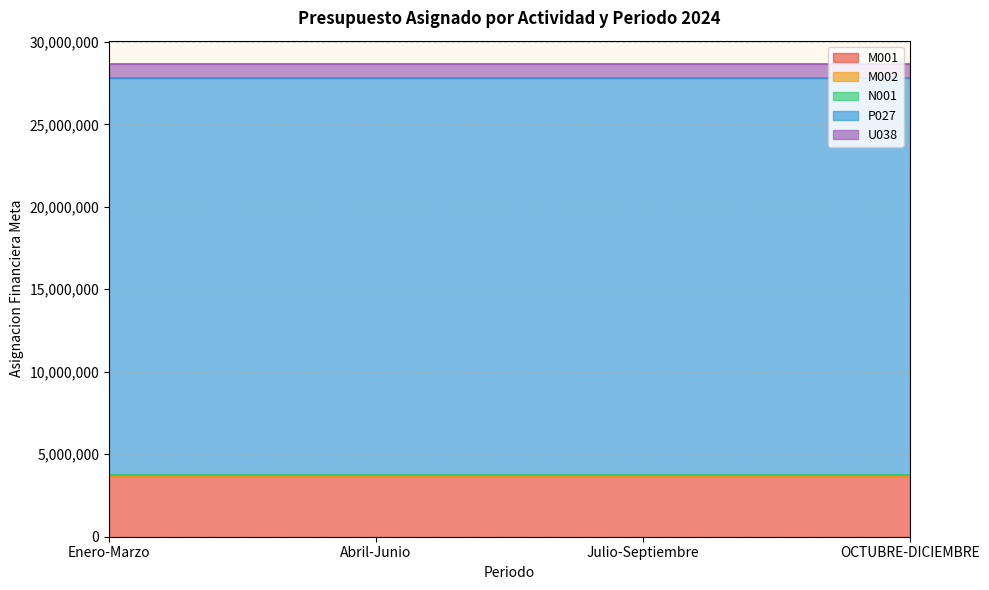

Where is U038 nearest to the value 838000?

Enero-Marzo